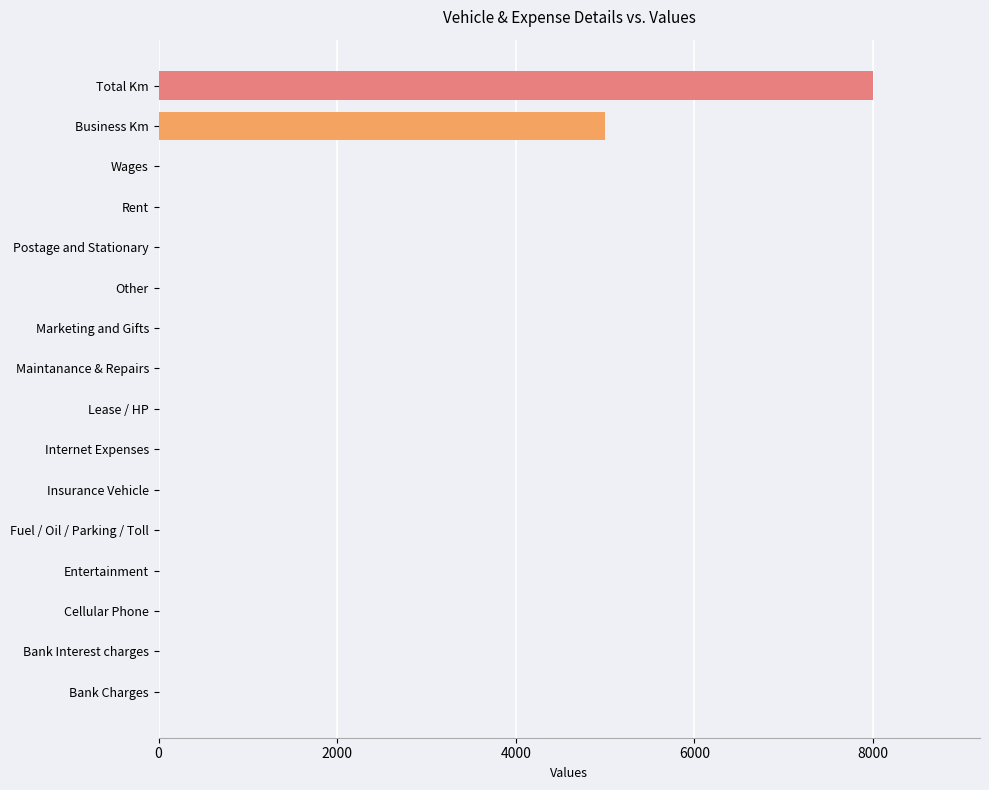

Is it true that the value at Internet Expenses is 0?

True